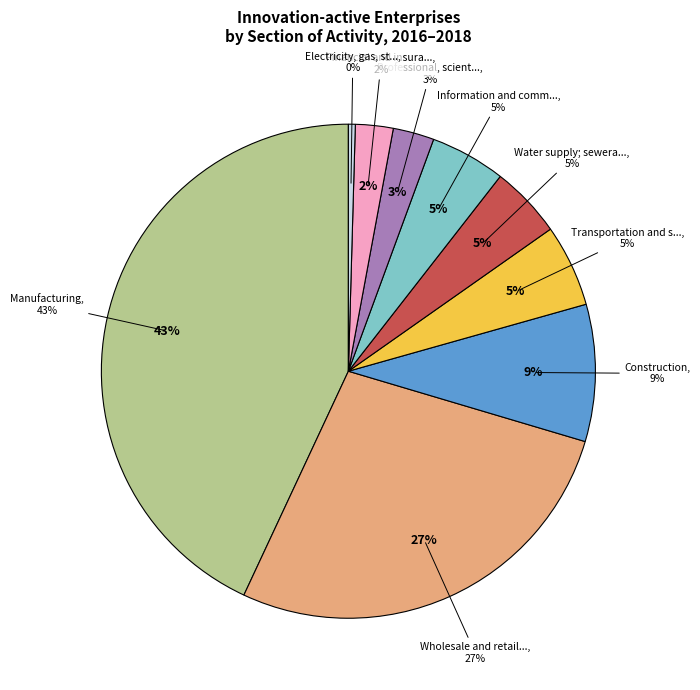

Combined, what portion of the pie is Information and communication and Professional, scientific and technical?

7.6%